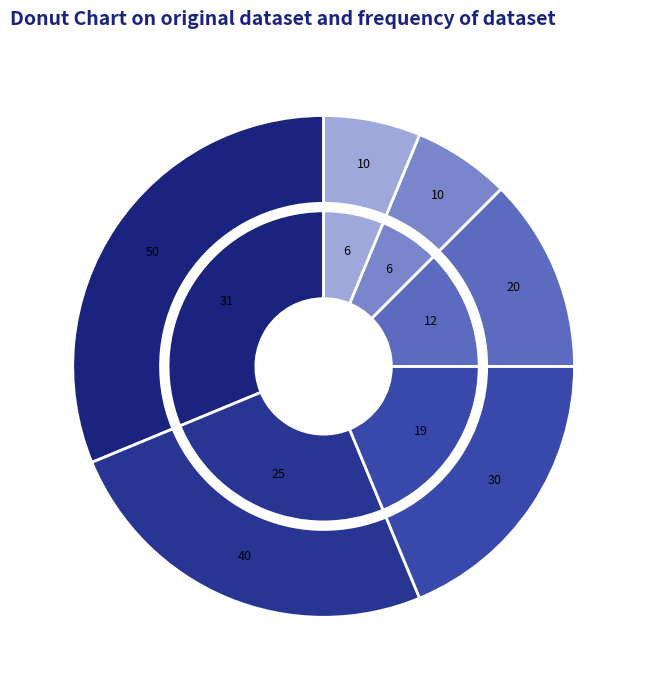

Does any single category account for the majority?

No